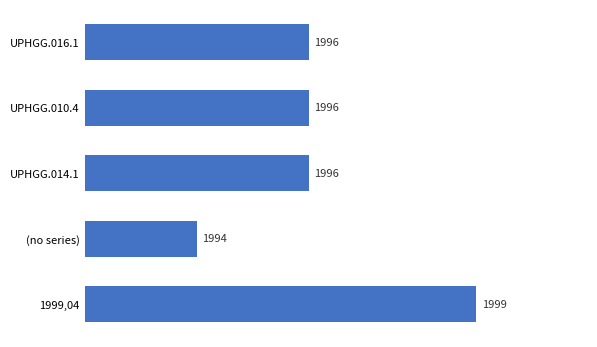

Reading top to bottom, transcribe all the data shown in this chart.

1996	1996	1996	1994	1999